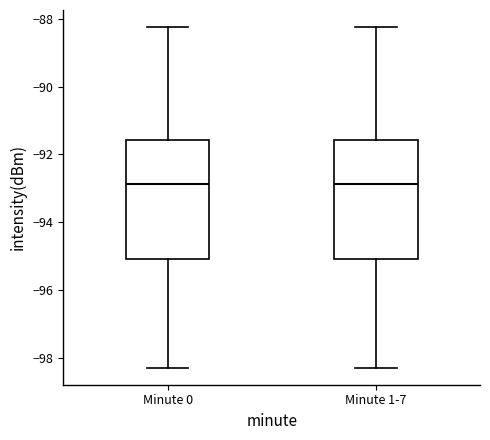

Reading left to right, transcribe this box plot: for each box, give where its median line is, the range the box spans, and where its two whiskers end, as read against the y-axis. The values are not printed on the chart, so give them approximately, as read against the axis.

Minute 0: median -92.8, box -95.0 to -91.6, whiskers -98.2 to -88.2
Minute 1-7: median -92.8, box -95.0 to -91.6, whiskers -98.2 to -88.2